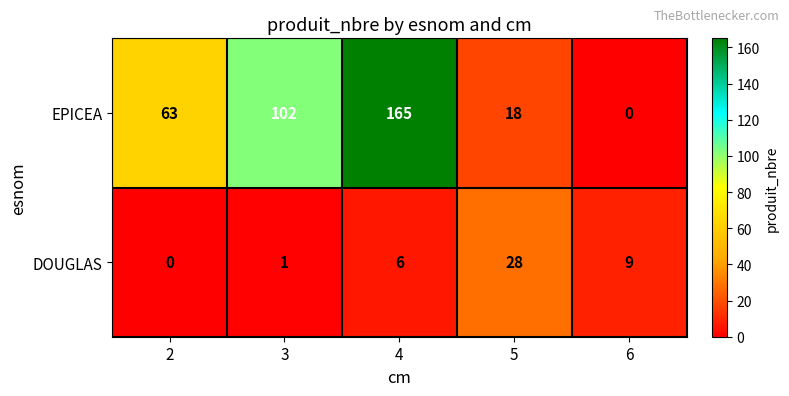

Which series has the largest total across all categories?

EPICEA